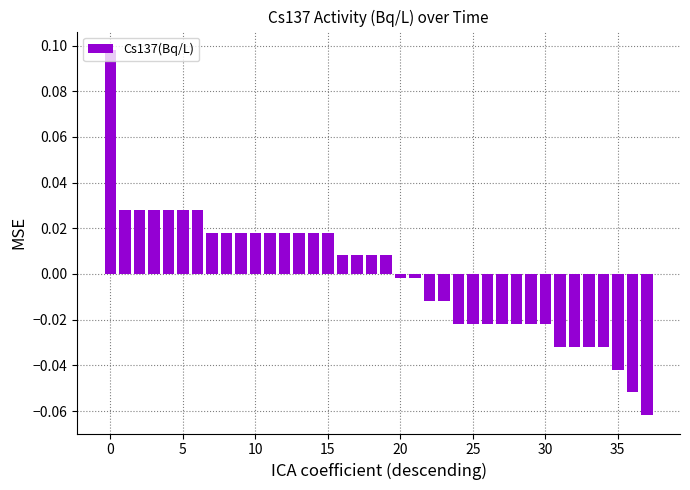

Count the number of categories in the chart.

38